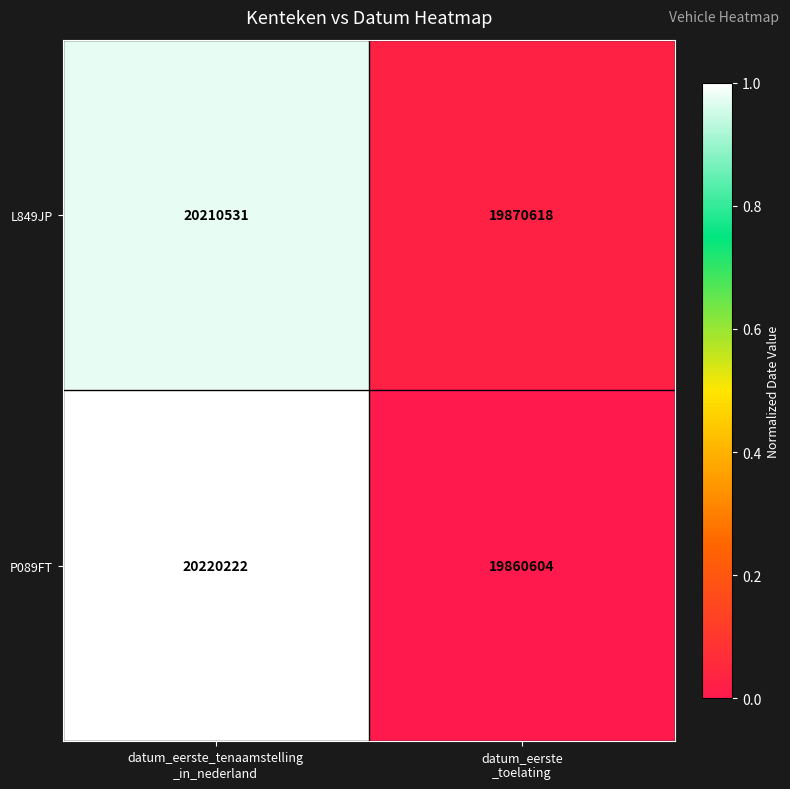

Reading left to right, extract all data points from this chart.

L849JP: 20210531	19870618
P089FT: 20220222	19860604